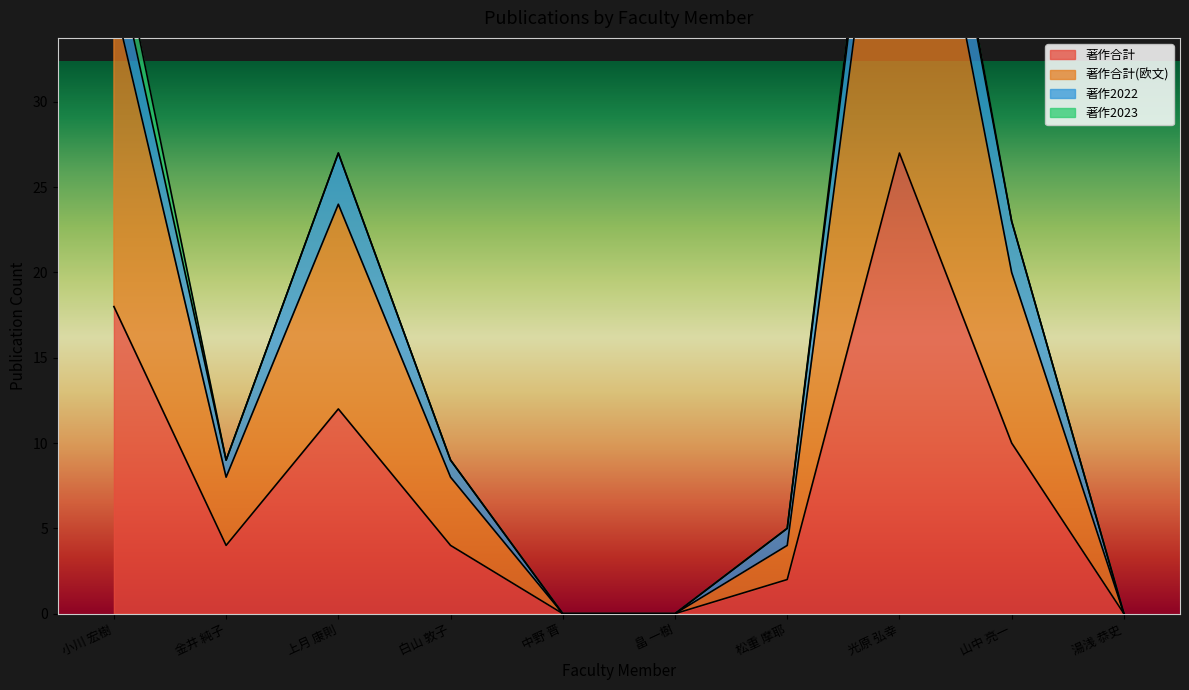

How many positive values does the 著作合計(欧文) series have?

7